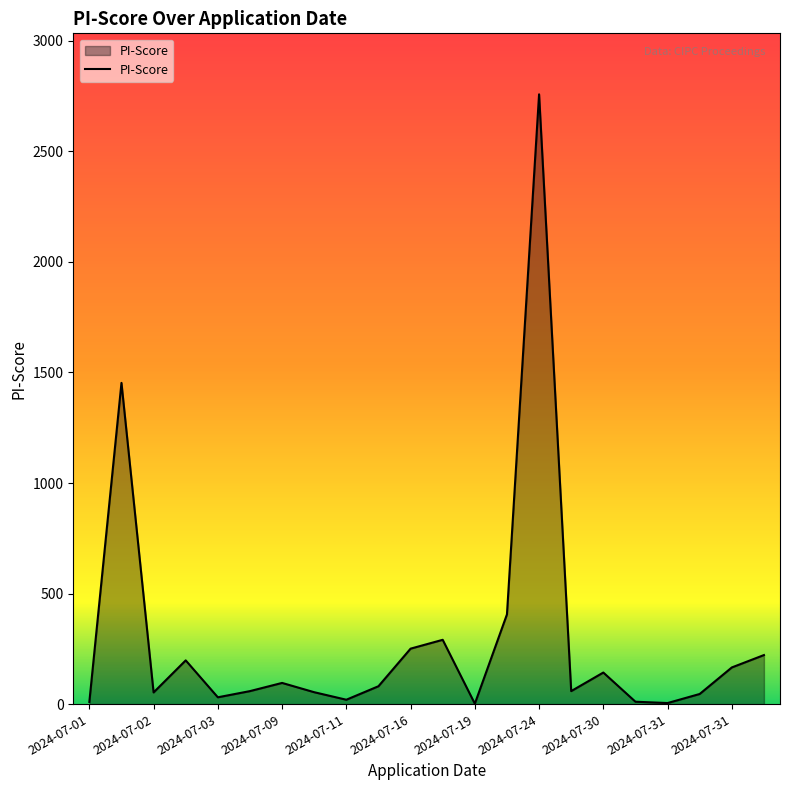

What is the greatest value displayed?

2758